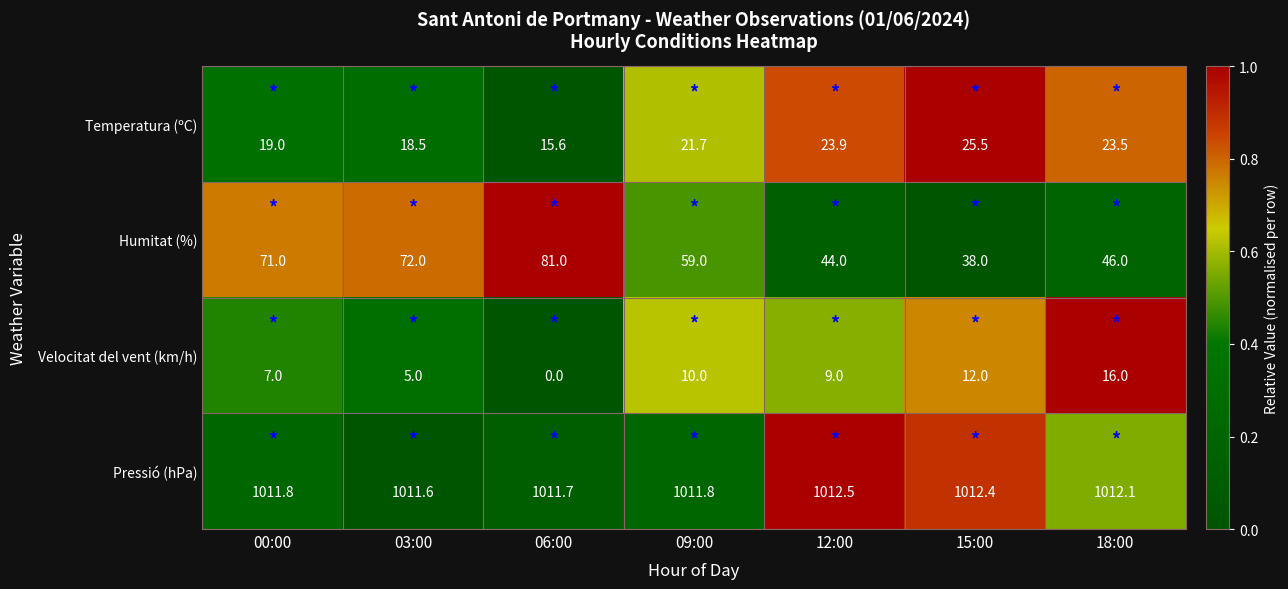

How many data points does each series have?

7